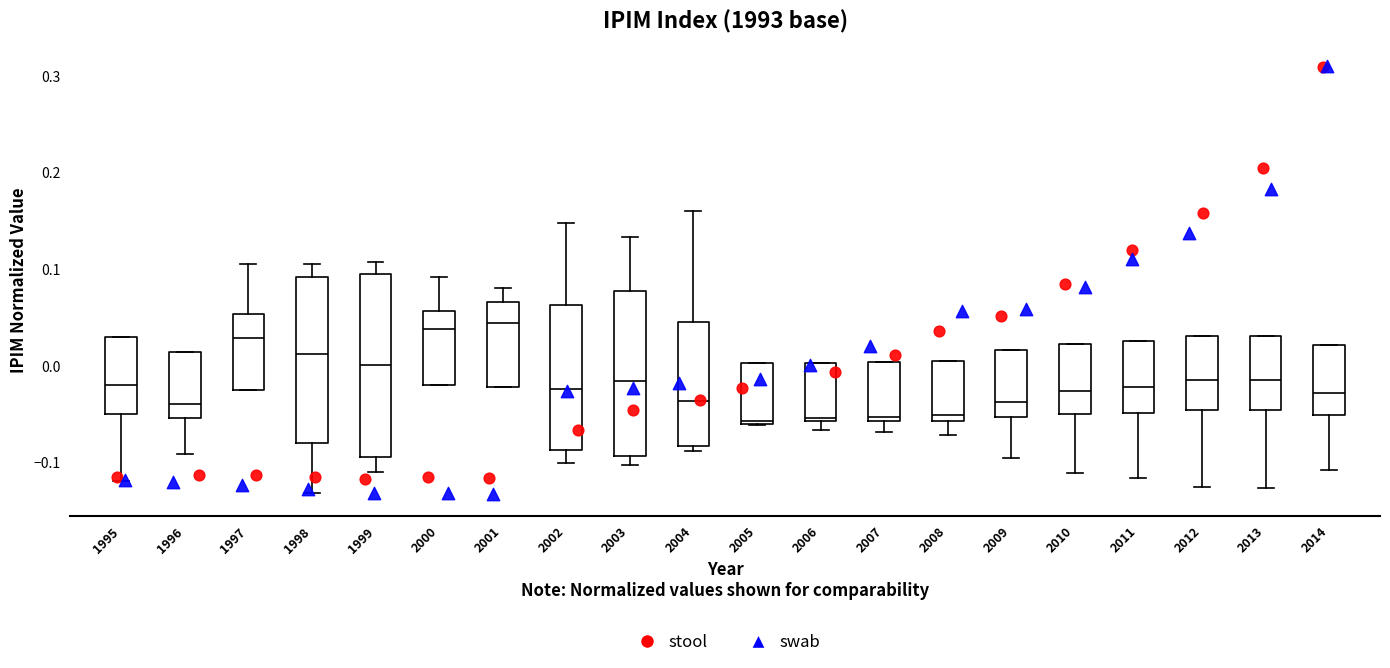

Reading left to right, transcribe this box plot: for each box, give where its median line is, the range the box spans, and where its two whiskers end, as read against the y-axis. The values are not printed on the chart, so give them approximately, as read against the axis.

1995: median -0.02, box -0.05 to 0.03, whiskers -0.12 to 0.03
1996: median -0.04, box -0.05 to 0.01, whiskers -0.09 to 0.01
1997: median 0.03, box -0.02 to 0.05, whiskers -0.02 to 0.11
1998: median 0.01, box -0.08 to 0.09, whiskers -0.13 to 0.11
1999: median 0.00, box -0.09 to 0.10, whiskers -0.11 to 0.11
2000: median 0.04, box -0.02 to 0.06, whiskers -0.02 to 0.09
2001: median 0.04, box -0.02 to 0.07, whiskers -0.02 to 0.08
2002: median -0.02, box -0.09 to 0.06, whiskers -0.10 to 0.15
2003: median -0.02, box -0.09 to 0.08, whiskers -0.10 to 0.13
2004: median -0.04, box -0.08 to 0.05, whiskers -0.09 to 0.16
2005: median -0.06 (just above the box's lower edge), box -0.06 to 0.00, whiskers -0.06 to 0.00
2006: median -0.05, box -0.06 to 0.00, whiskers -0.07 to 0.00
2007: median -0.05, box -0.06 to 0.00, whiskers -0.07 to 0.00
2008: median -0.05, box -0.06 to 0.01, whiskers -0.07 to 0.01
2009: median -0.04, box -0.05 to 0.02, whiskers -0.09 to 0.02
2010: median -0.03, box -0.05 to 0.02, whiskers -0.11 to 0.02
2011: median -0.02, box -0.05 to 0.03, whiskers -0.12 to 0.03
2012: median -0.01, box -0.05 to 0.03, whiskers -0.13 to 0.03
2013: median -0.01, box -0.05 to 0.03, whiskers -0.13 to 0.03
2014: median -0.03, box -0.05 to 0.02, whiskers -0.11 to 0.02